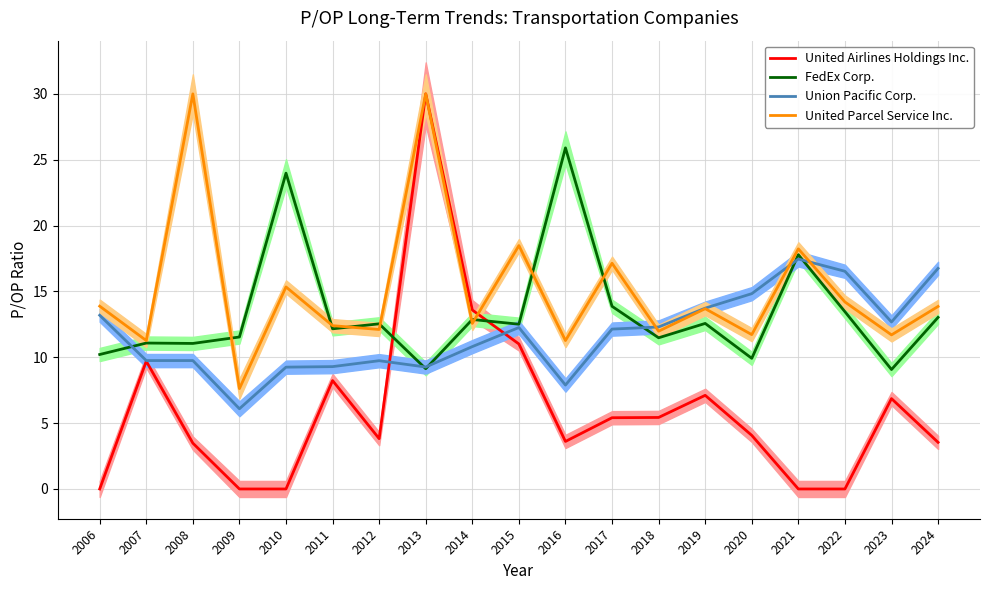

At how many categories does at least one series exceed 24?

3